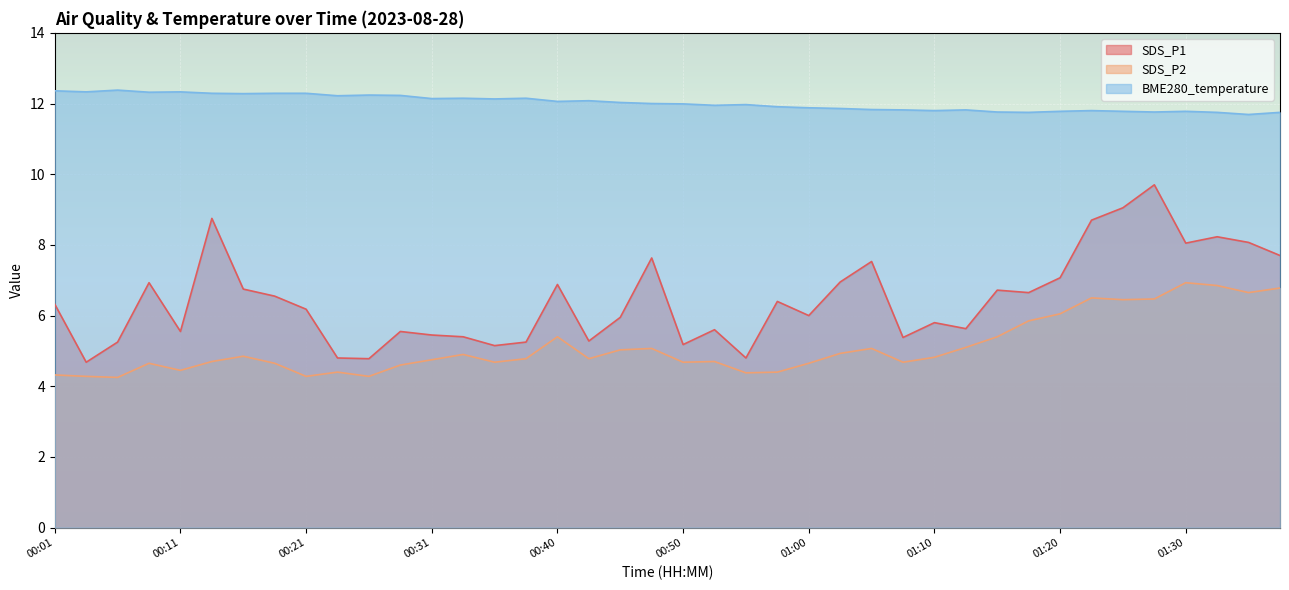

Between 00:06 and 00:35, which is larger?

00:06